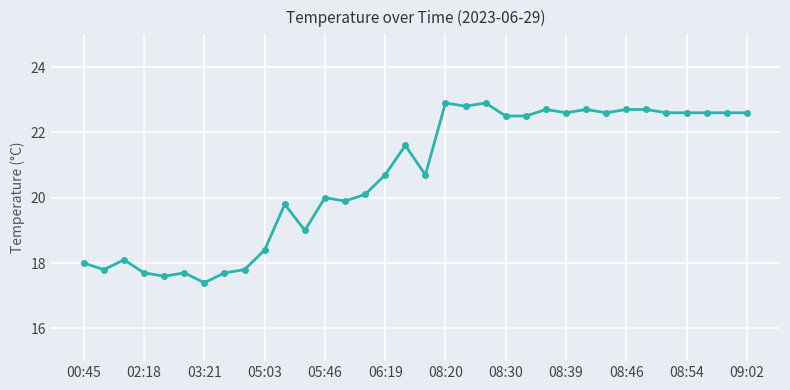

What is the difference between the second highest and second lowest values?

5.3